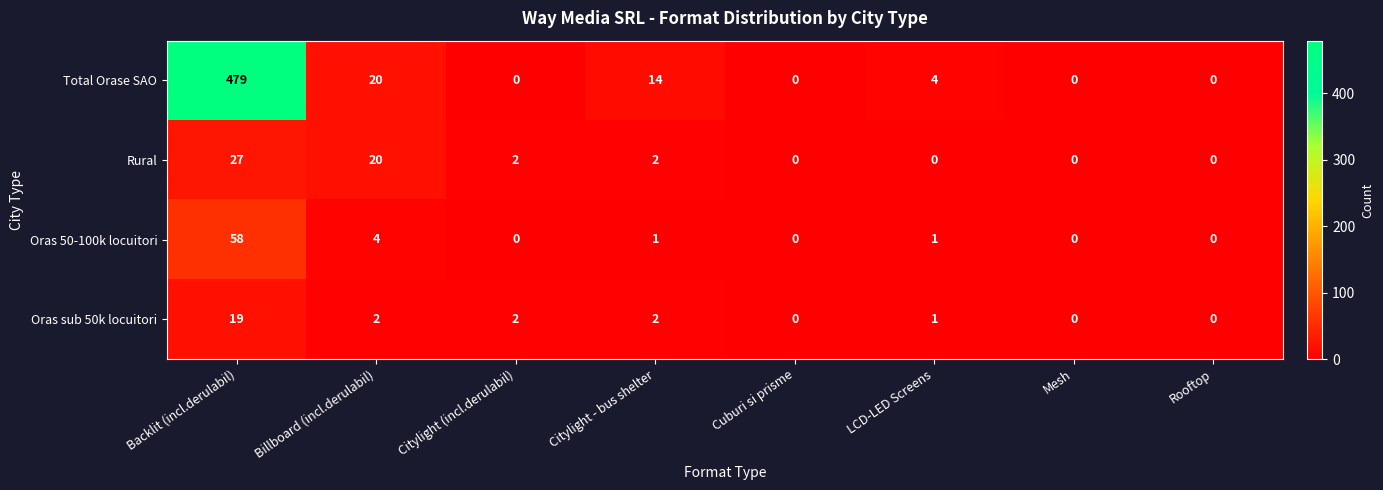

What is the maximum value shown in the chart?

479